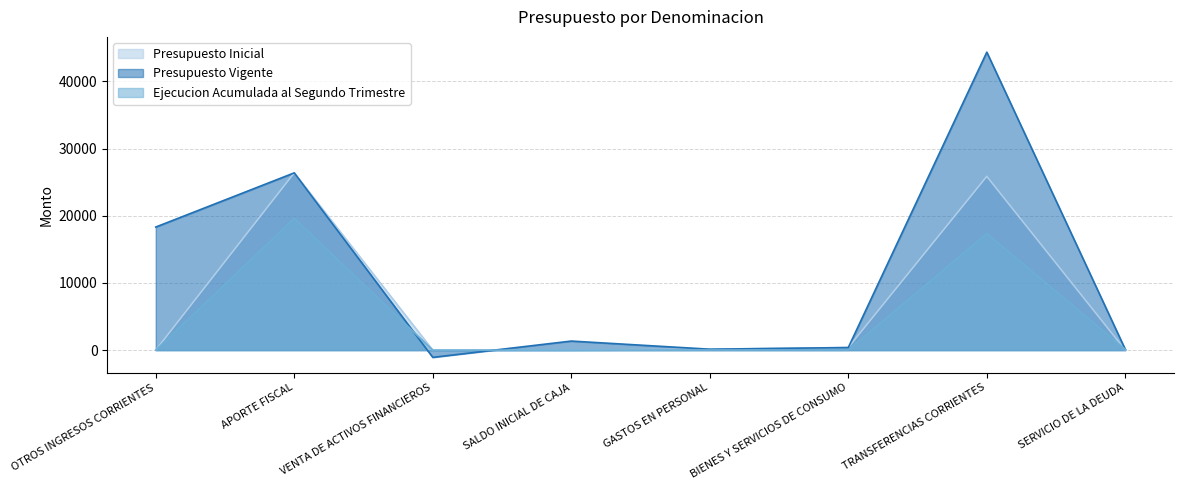

What is the label of the 8th point from the right?

OTROS INGRESOS CORRIENTES